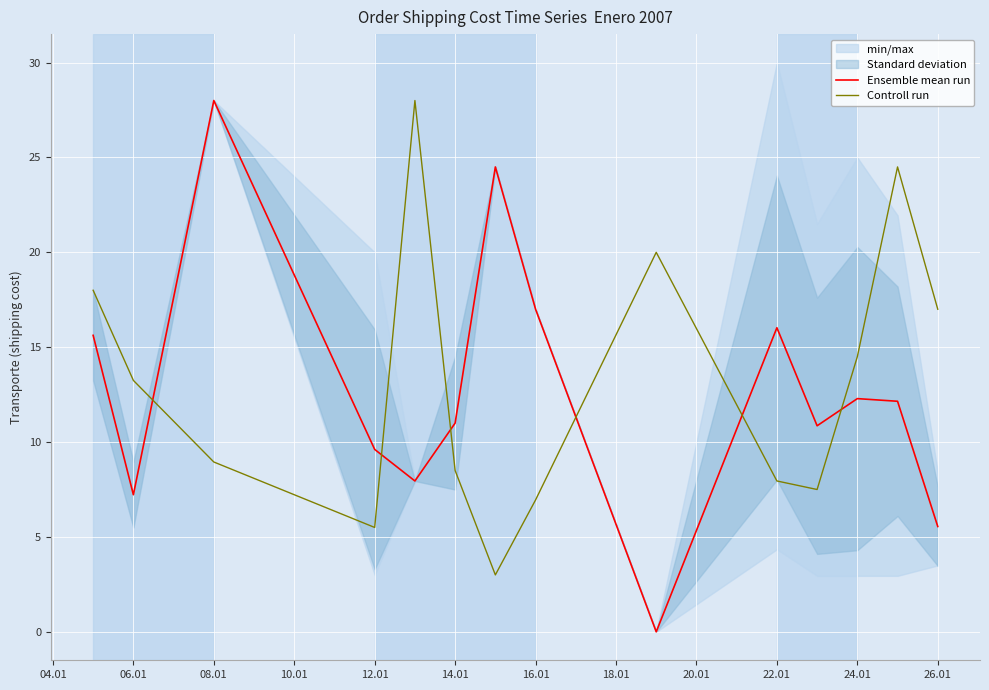

Is the value of Ensemble mean run at 12.01 greater than the value of Controll run at 14.01?

Yes